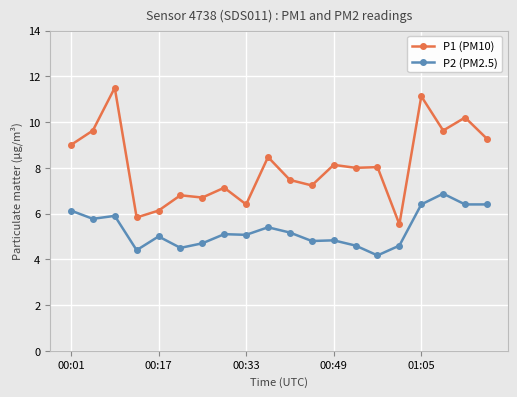

What is the highest value of the P1 (PM10) series?

11.5